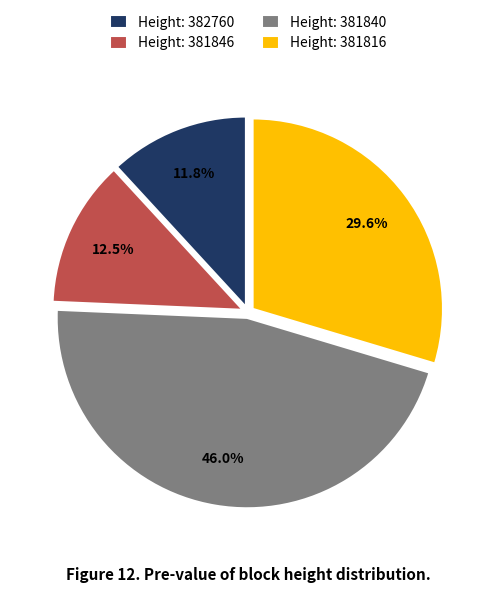

What portion of the pie excludes Height: 381816?

70.4%